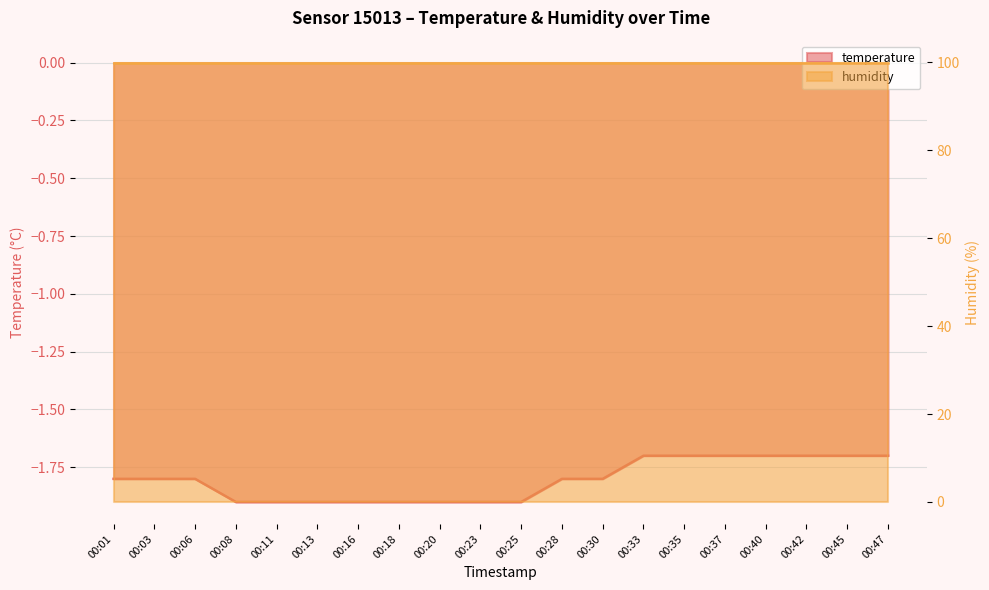

Between 00:08 and 00:13, which is larger?

00:08